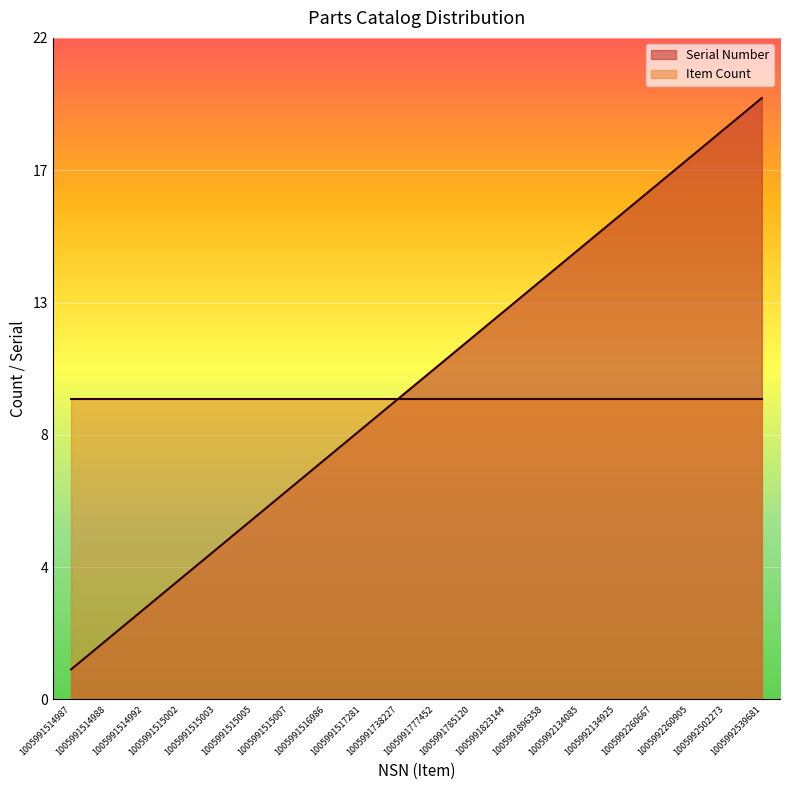

What is the sum of all values?

210